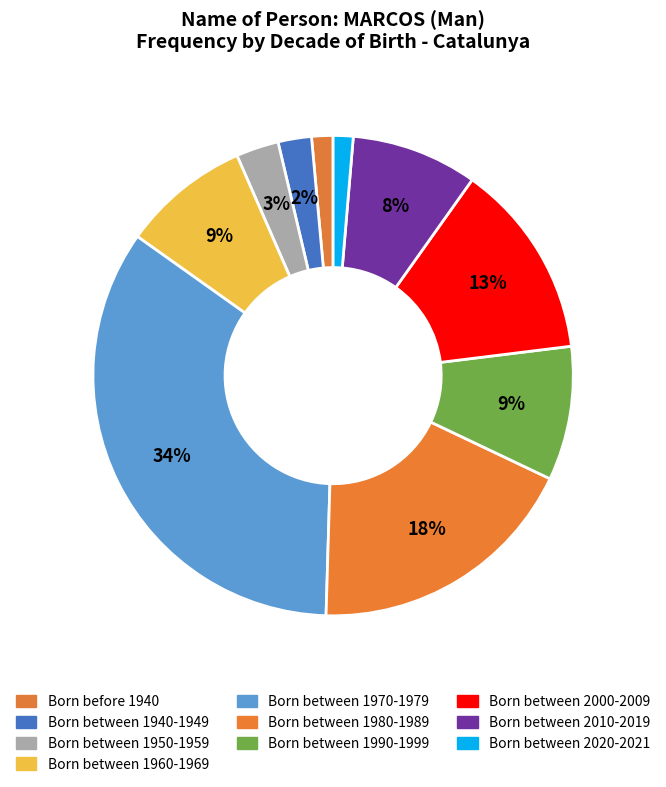

To the nearest percent, what portion does Born between 1960-1969 represent?

9%